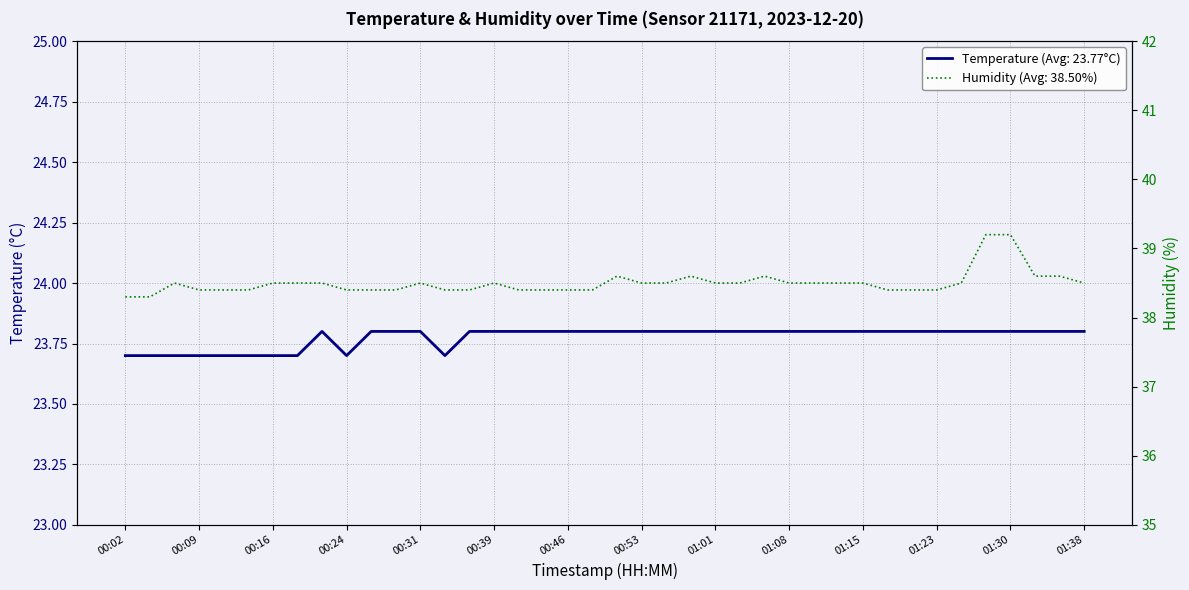

True or false: temperature has more than 1 interior local peaks.

False